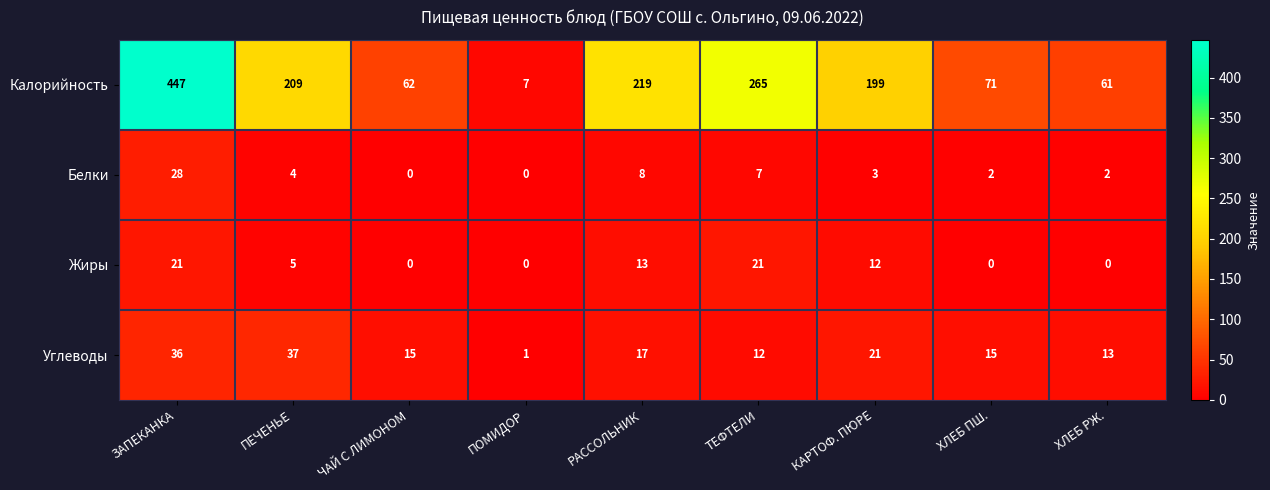

Which series has the largest range (max minus min)?

Калорийность